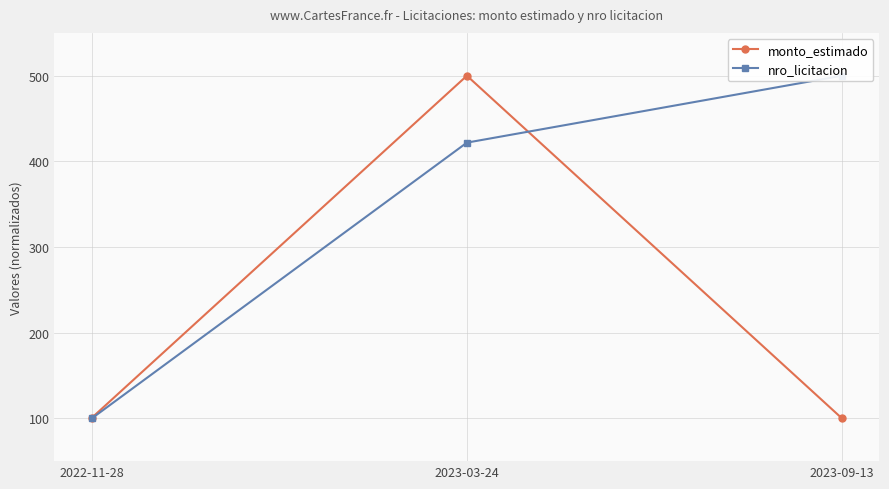

List the labels in order of monto_estimado value, largest first.

2023-03-24, 2022-11-28, 2023-09-13